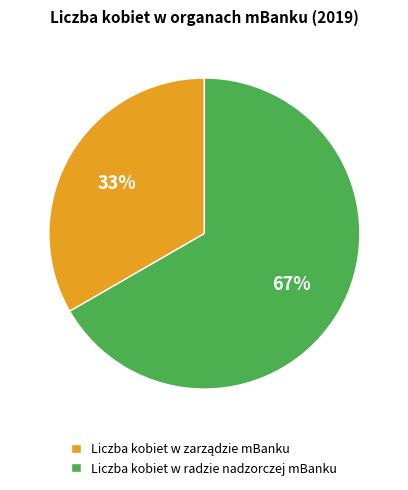

To the nearest percent, what is the average slice percentage?

50%